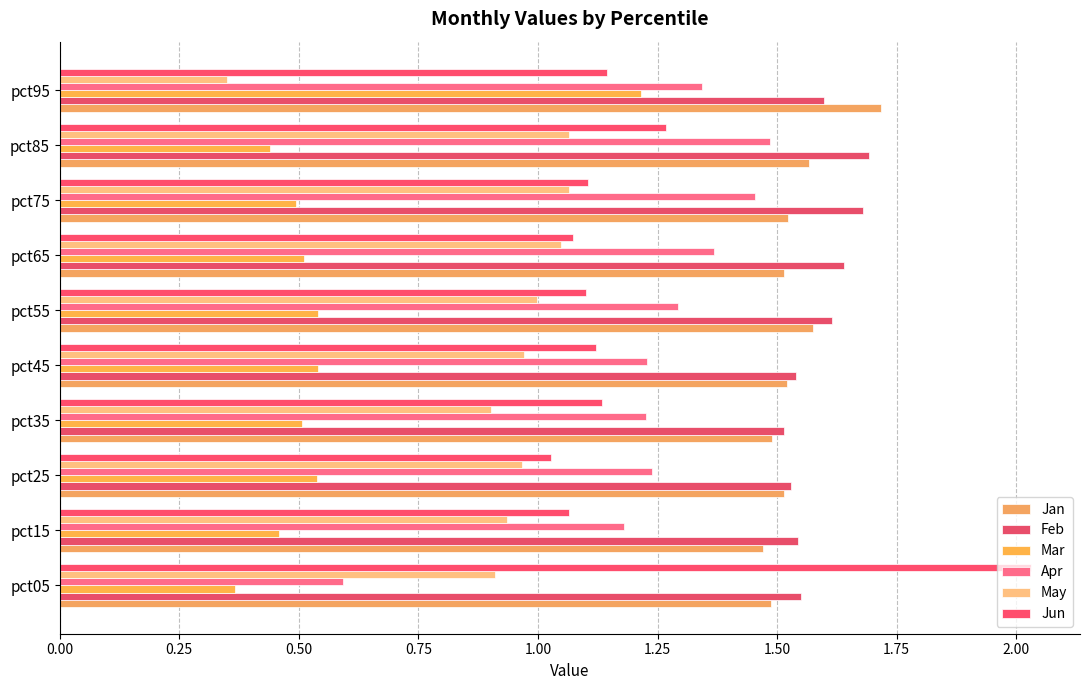

Count the number of data series in this chart.

6